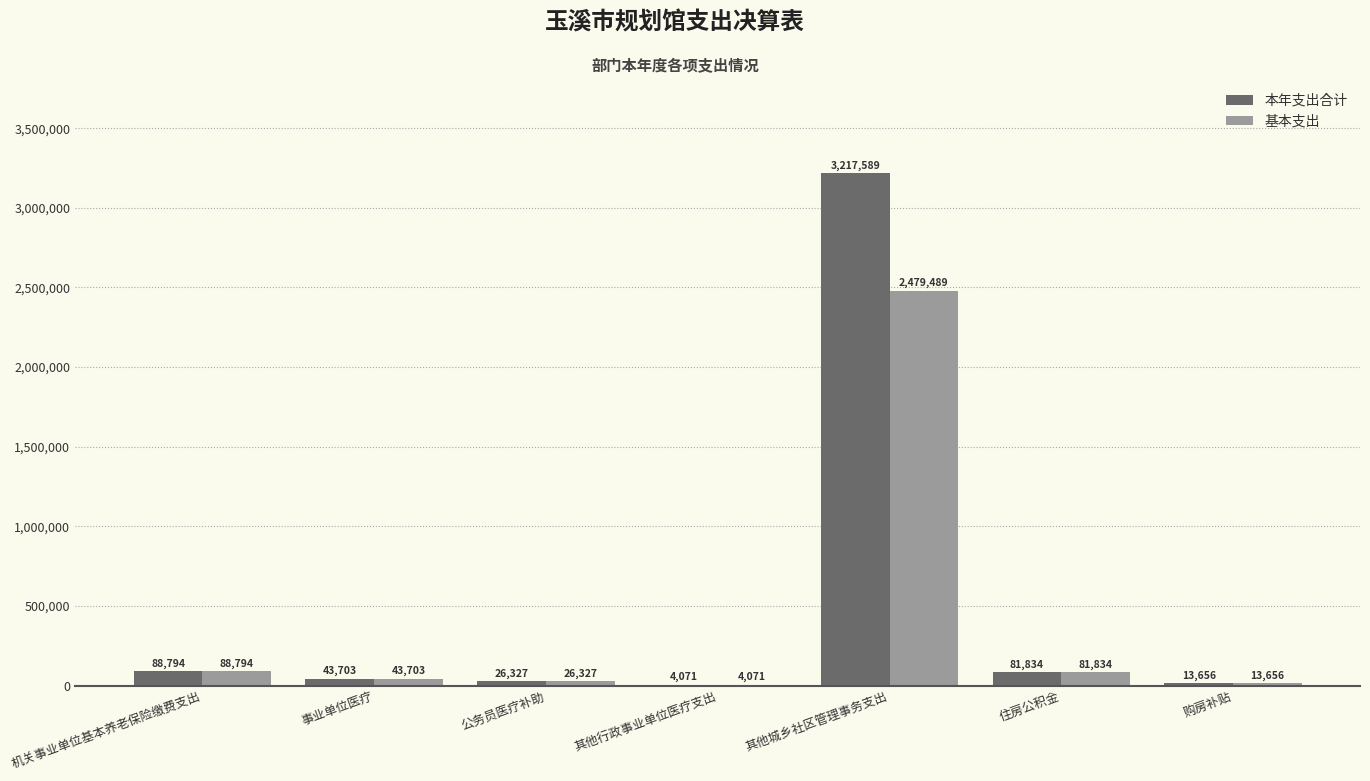

The 基本支出 series shows 81834.0 at 住房公积金. True or false?

True